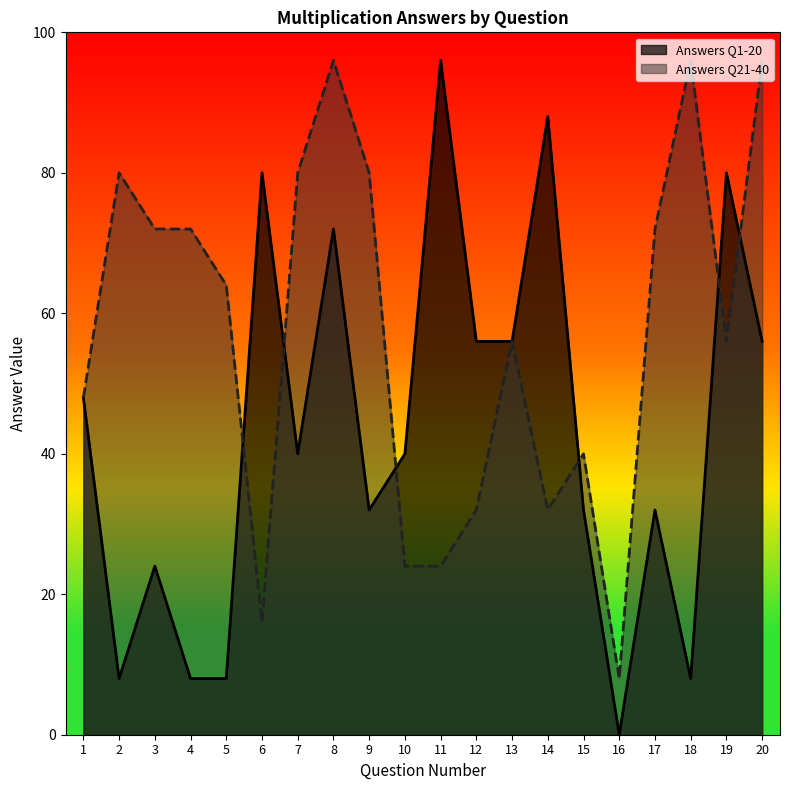

The Answers Q1-20 series shows 32 at 17. True or false?

True